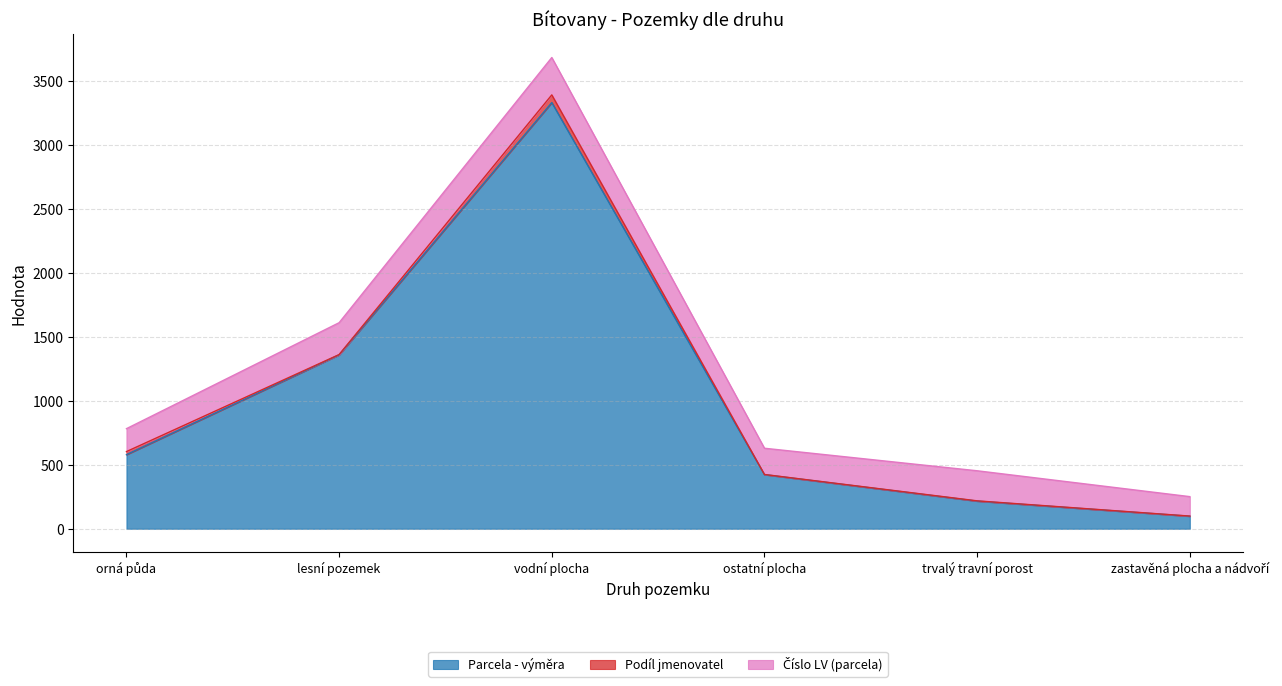

True or false: Podíl jmenovatel and Číslo LV (parcela) cross at least once.

False